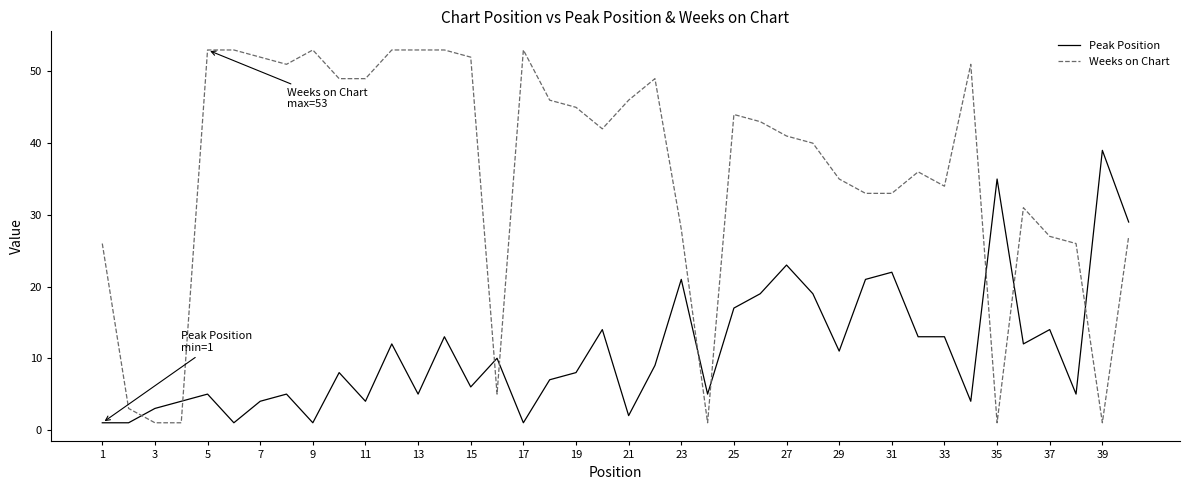

What is the greatest value displayed?

53